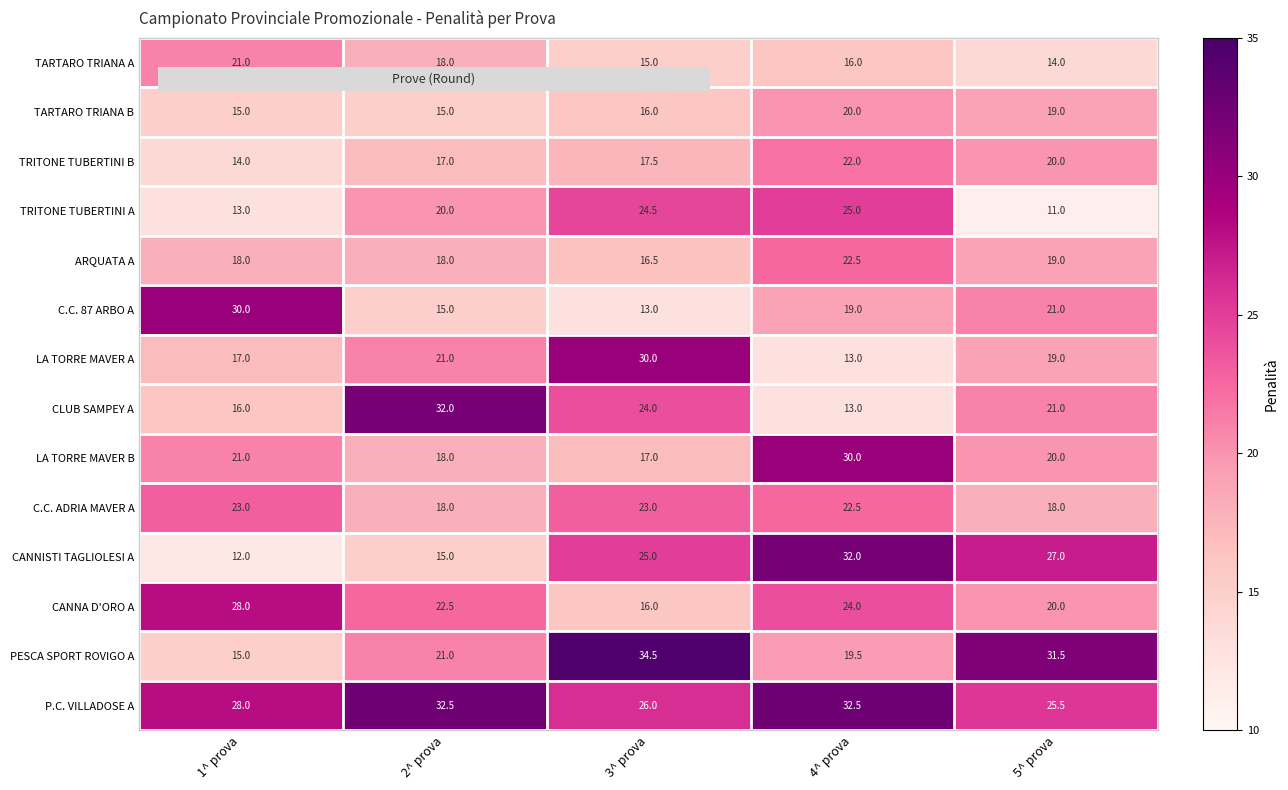

Rank the categories by CANNISTI TAGLIOLESI A value from lowest to highest.

1^ prova, 2^ prova, 3^ prova, 5^ prova, 4^ prova